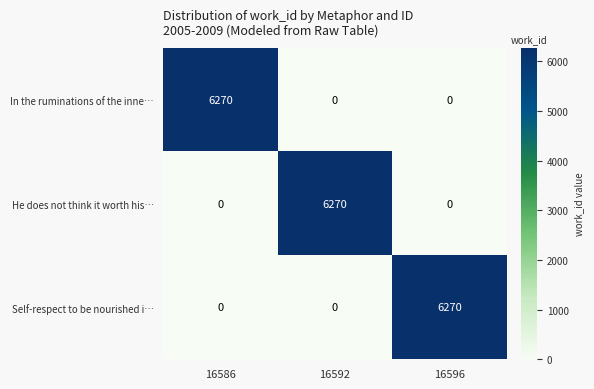

What is the total value across all series at 16592?

6270